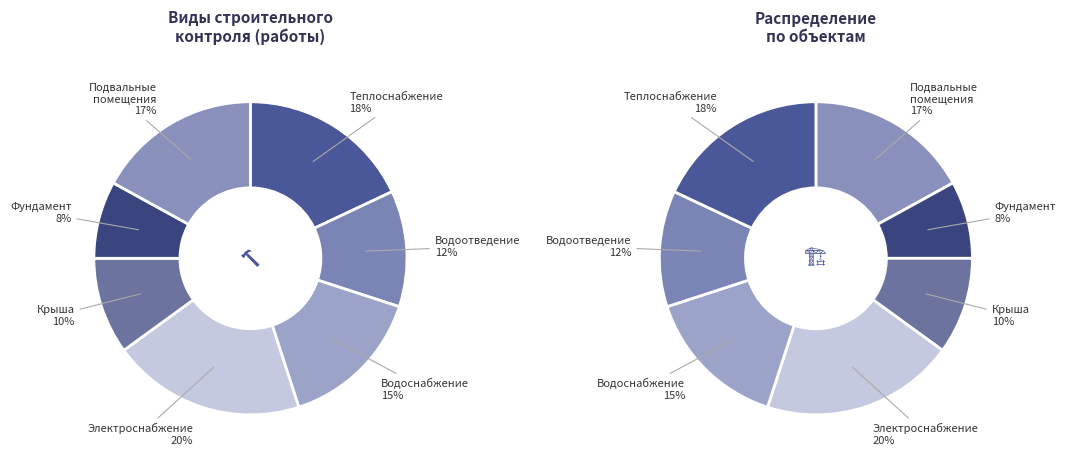

Rank the categories by value from highest to lowest.

Строительный контроль электроснабжения, Строительный контроль теплоснабжения, Строительный контроль подвальных помещений, Строительный контроль водоснабжения, Строительный контроль водоотведения, Строительный контроль крыши, Строительный контроль фундамента